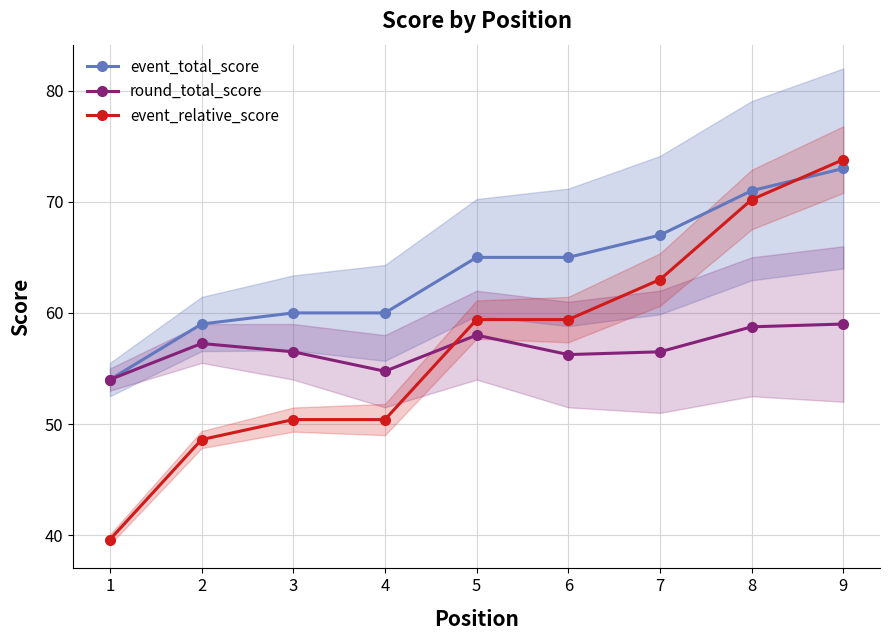

What is the average value of the event_total_score series?

63.8